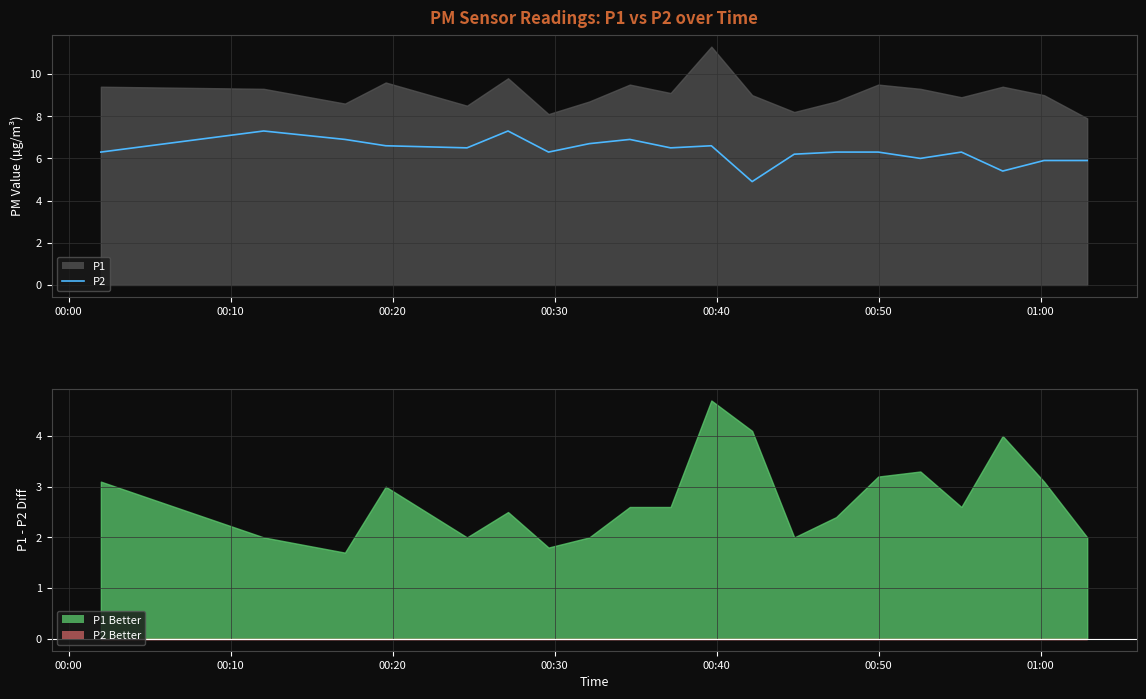

Count the number of categories in the chart.

20